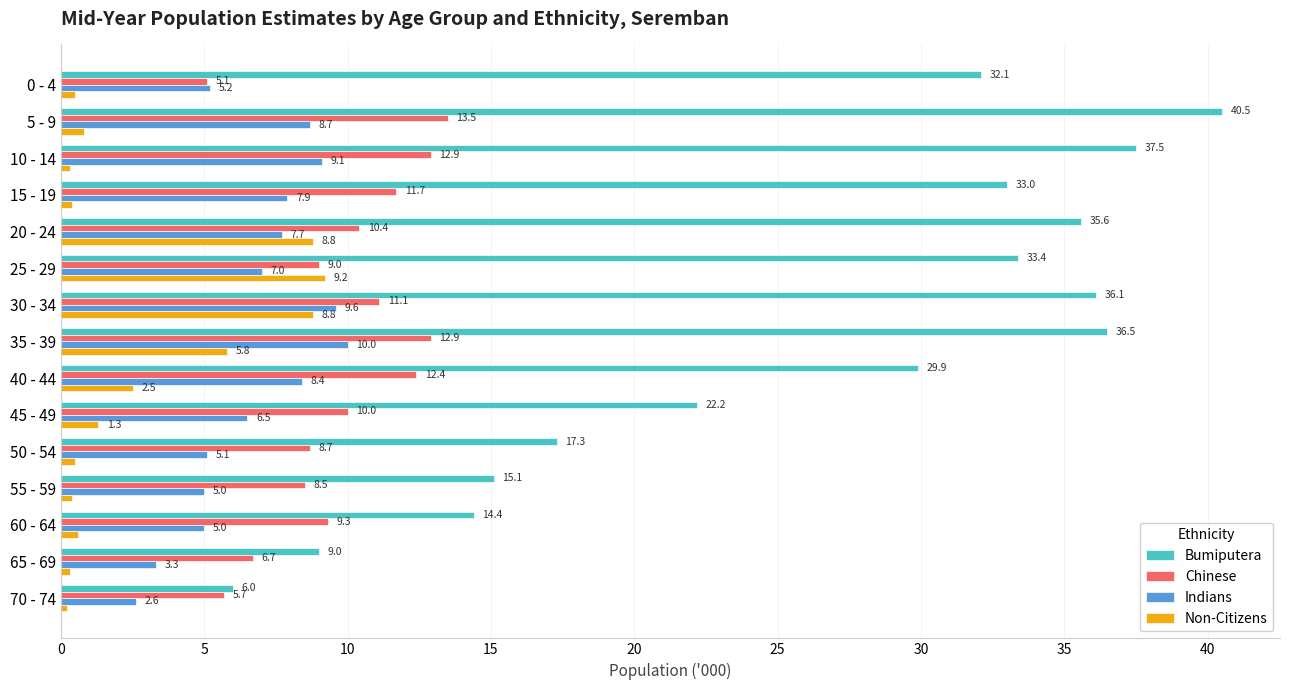

Which series has the largest range (max minus min)?

Bumiputera